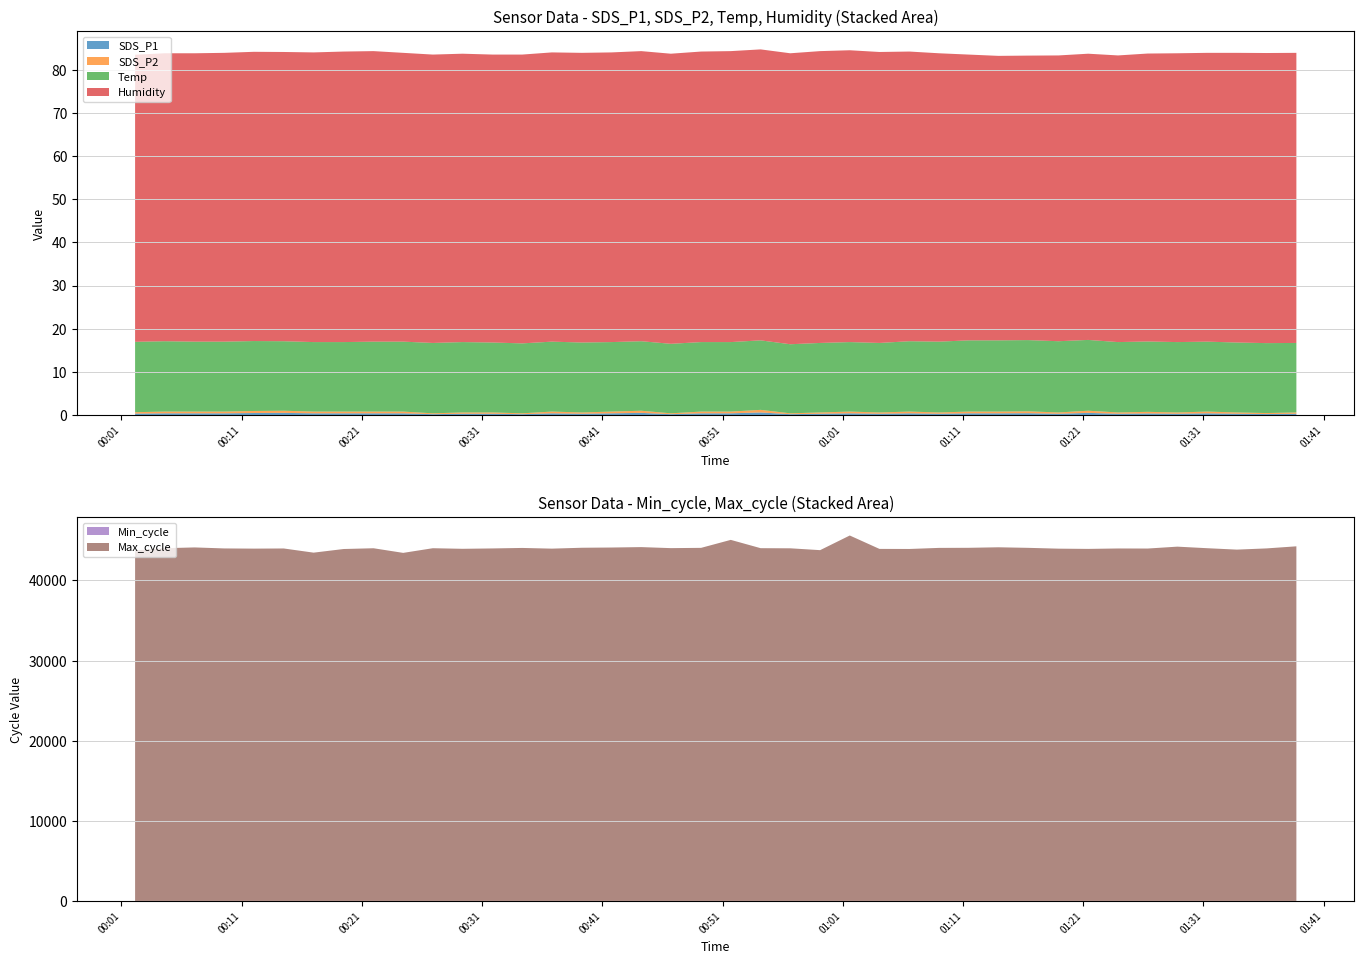

Reading left to right, transcribe all the data shown in this chart.

SDS_P1: 0.3	0.4	0.4	0.4	0.5	0.5	0.4	0.4	0.4	0.4	0.2	0.3	0.3	0.2	0.4	0.3	0.4	0.5	0.2	0.4	0.4	0.6	0.2	0.3	0.4	0.3	0.4	0.3	0.4	0.4	0.4	0.3	0.5	0.3	0.4	0.3	0.4	0.3	0.2	0.3
SDS_P2: 0.3	0.4	0.4	0.4	0.5	0.5	0.4	0.4	0.4	0.4	0.2	0.3	0.3	0.2	0.4	0.3	0.4	0.5	0.2	0.4	0.4	0.6	0.2	0.3	0.4	0.3	0.4	0.3	0.4	0.4	0.4	0.3	0.5	0.3	0.4	0.3	0.4	0.3	0.2	0.3
Temp: 16.3	16.3	16.2	16.2	16.2	16.1	16.1	16.1	16.2	16.2	16.3	16.3	16.2	16.2	16.2	16.2	16.1	16.1	16.1	16.1	16.1	16.1	16.0	16.1	16.1	16.1	16.3	16.4	16.5	16.5	16.5	16.5	16.4	16.3	16.3	16.3	16.2	16.2	16.2	16.1
Humidity: 66.5	66.7	66.8	66.9	67.0	67.0	67.1	67.3	67.3	66.9	66.8	66.8	66.7	66.9	67.0	67.1	67.1	67.2	67.2	67.3	67.4	67.4	67.4	67.6	67.6	67.4	67.1	66.8	66.2	65.9	65.9	66.2	66.3	66.4	66.7	66.9	66.9	67.1	67.2	67.2
Min_cycle: 28.0	28.0	28.0	28.0	28.0	28.0	28.0	28.0	28.0	28.0	28.0	28.0	28.0	28.0	28.0	28.0	28.0	28.0	28.0	28.0	28.0	28.0	28.0	28.0	28.0	28.0	28.0	28.0	28.0	28.0	28.0	28.0	28.0	28.0	28.0	28.0	28.0	28.0	28.0	28.0
Max_cycle: 43725.0	43999.0	44097.0	43971.0	43948.0	43966.0	43445.0	43899.0	43994.0	43416.0	43998.0	43925.0	43971.0	44032.0	43946.0	44056.0	44085.0	44137.0	44009.0	44043.0	45039.0	44003.0	43987.0	43757.0	45584.0	43913.0	43904.0	44038.0	44049.0	44114.0	44045.0	43943.0	43913.0	43966.0	43958.0	44194.0	43999.0	43823.0	43974.0	44235.0